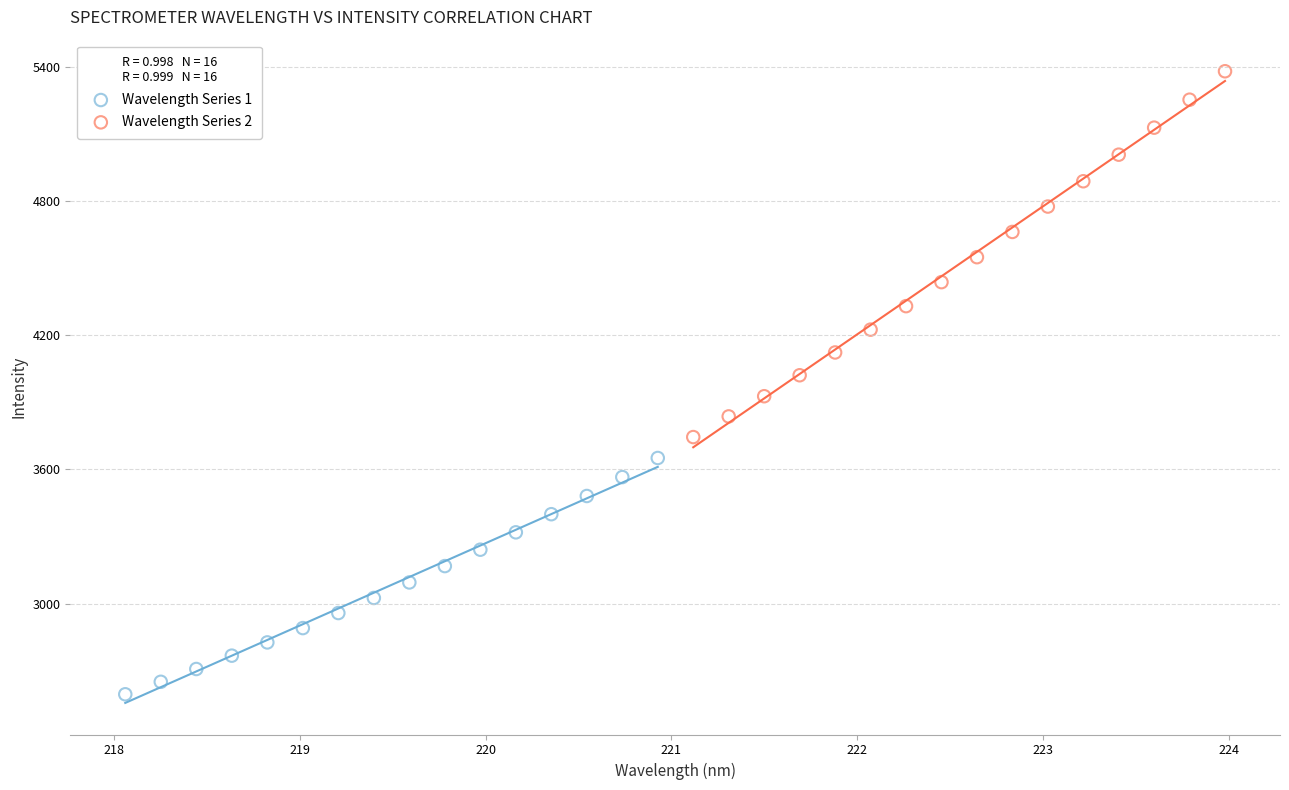

What are all the series names shown in the legend?

Wavelength Series 1, Wavelength Series 2